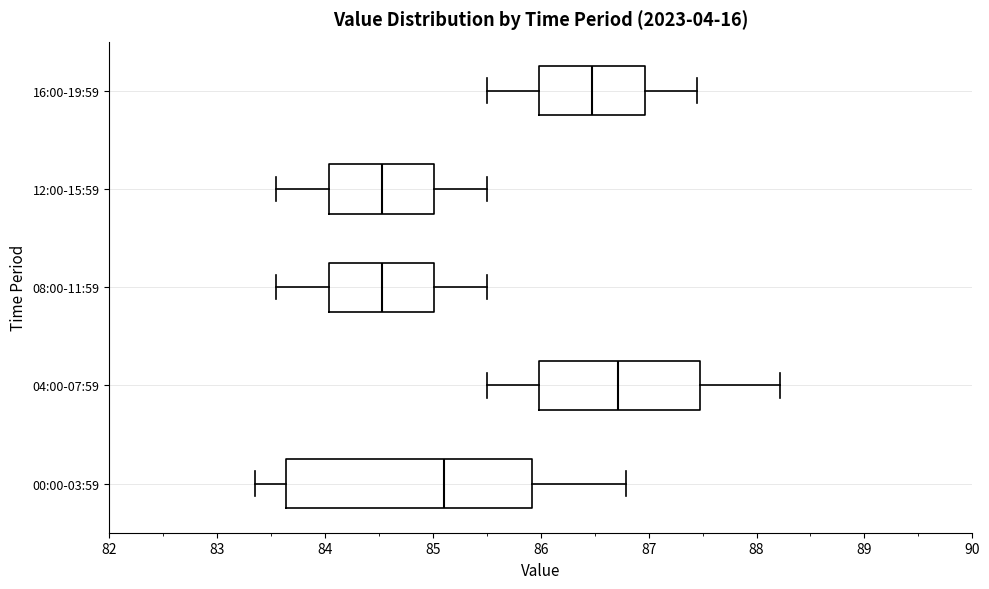

Reading bottom to top, transcribe this box plot: for each box, give where its median line is, the range the box spans, and where its two whiskers end, as read against the x-axis. The values are not printed on the chart, so give them approximately, as read against the axis.

00:00-03:59: median 85.1, box 83.6 to 85.9, whiskers 83.4 to 86.8
04:00-07:59: median 86.7, box 86.0 to 87.5, whiskers 85.5 to 88.2
08:00-11:59: median 84.5, box 84.0 to 85.0, whiskers 83.6 to 85.5
12:00-15:59: median 84.5, box 84.0 to 85.0, whiskers 83.6 to 85.5
16:00-19:59: median 86.5, box 86.0 to 87.0, whiskers 85.5 to 87.5